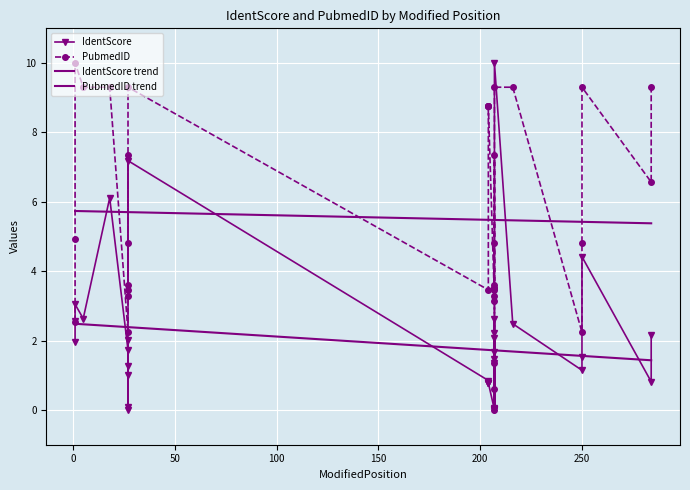

Which has a higher value, 204 or 5?

5